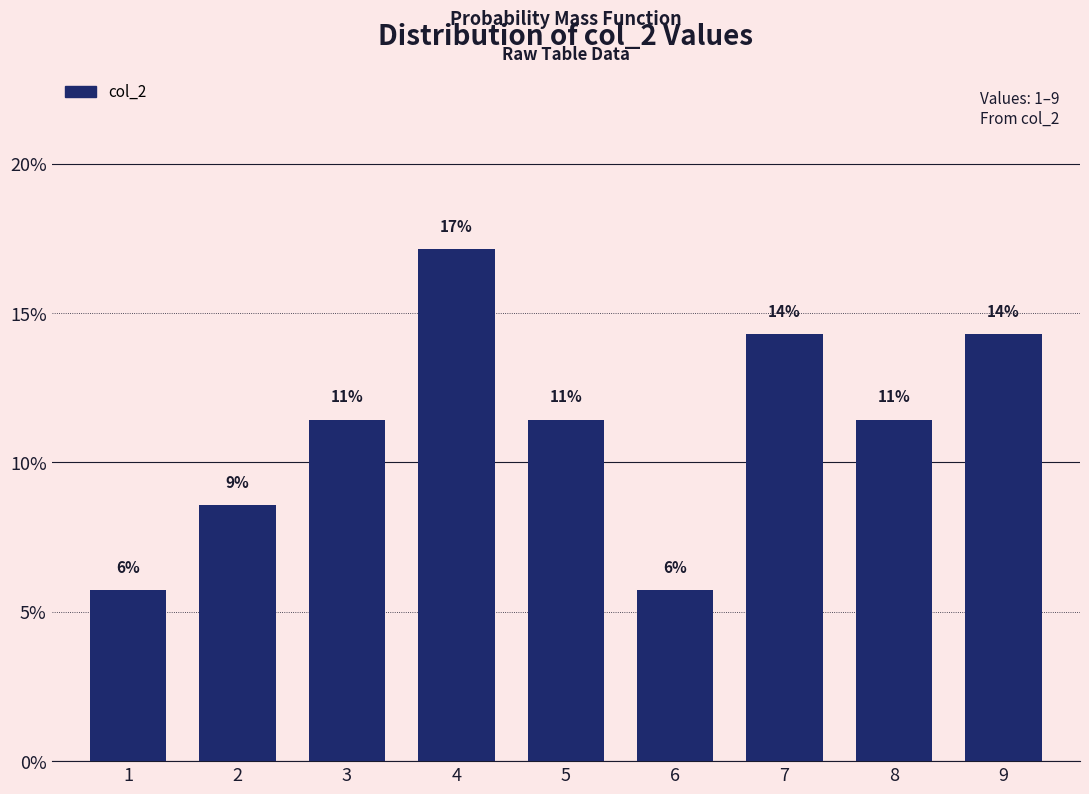

Are the bars horizontal?

No